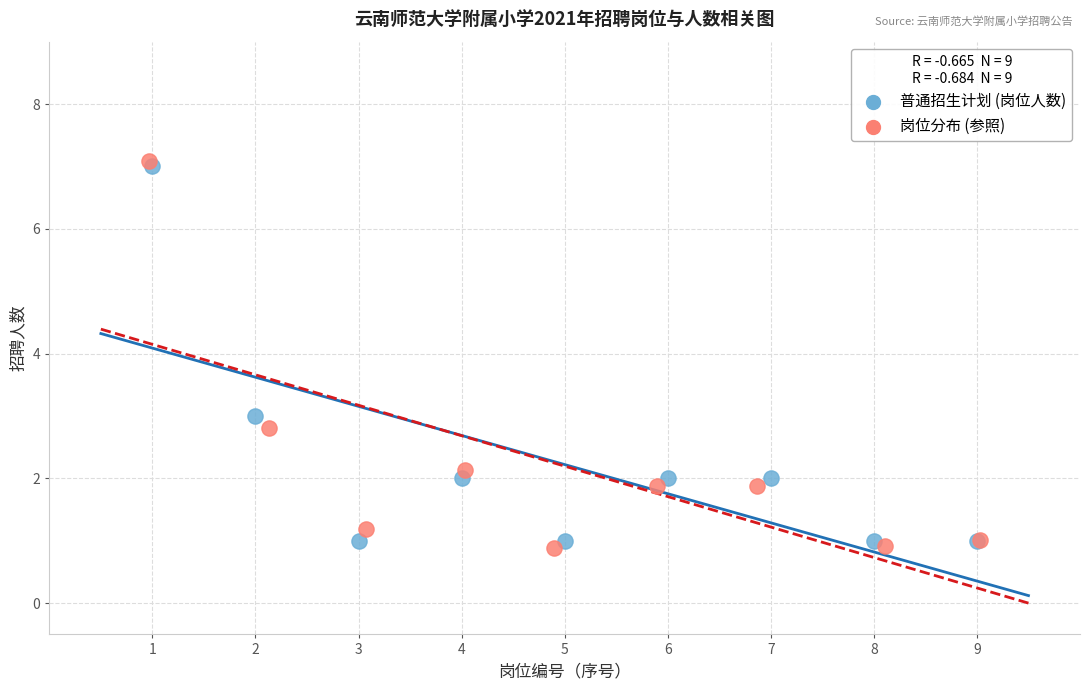

Which series has the largest Y range (max minus min)?

岗位分布 (参照)